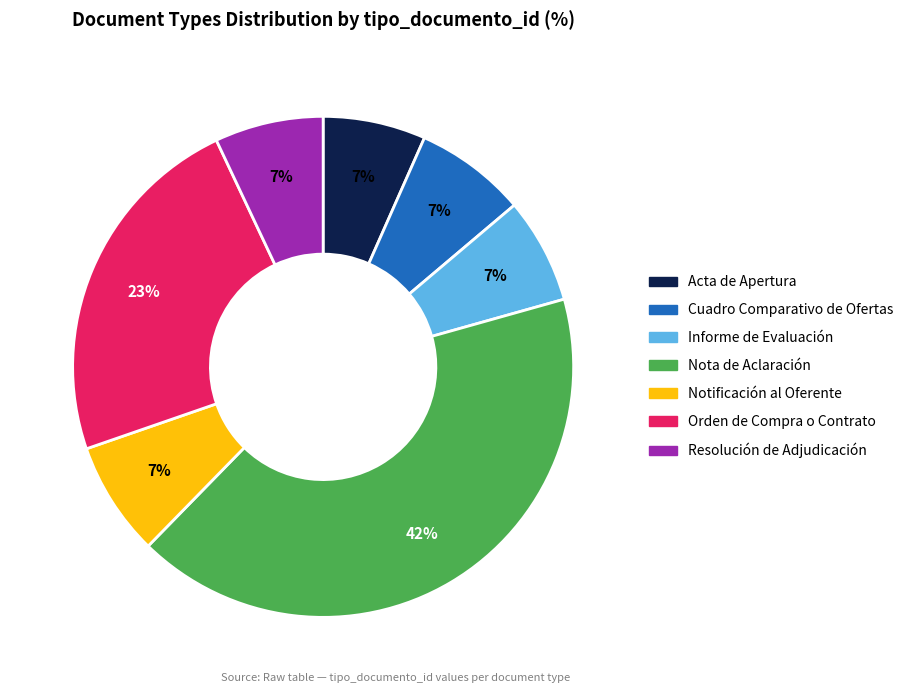

How many segments does this pie chart have?

7